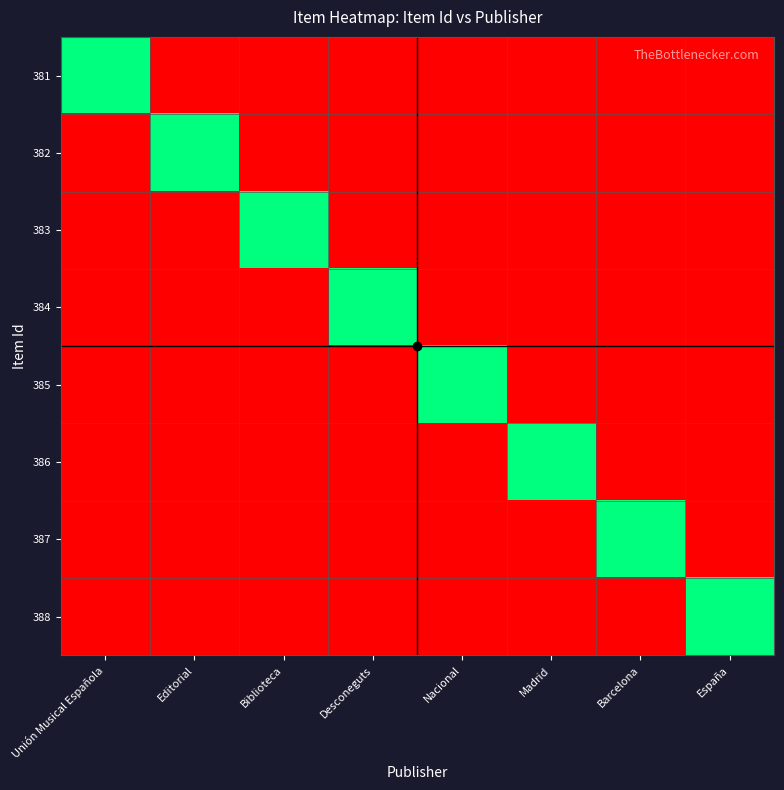

Which category has the highest value across all series?

Unión Musical Española